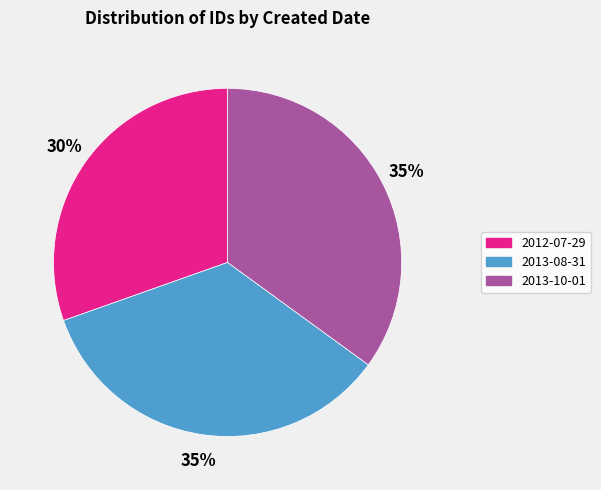

To the nearest percent, what is the average slice percentage?

33%